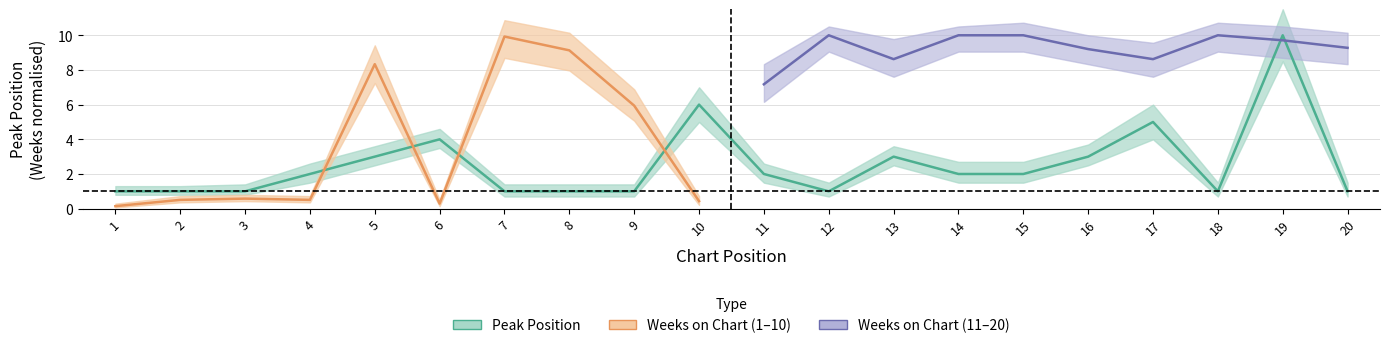

Which label corresponds to the smallest value in the chart?

1